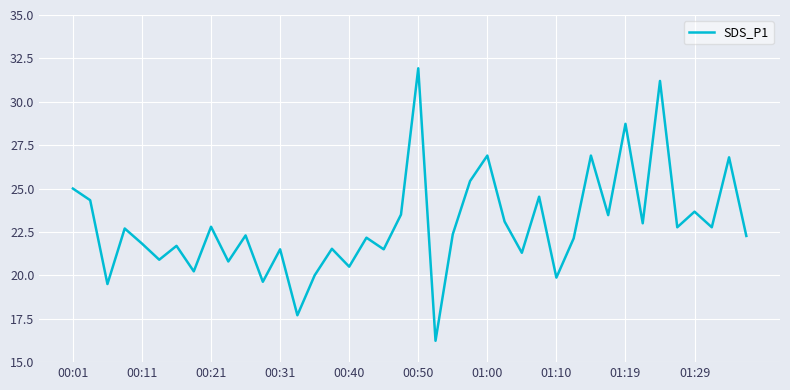

What is the difference between the maximum and minimum values?

15.7